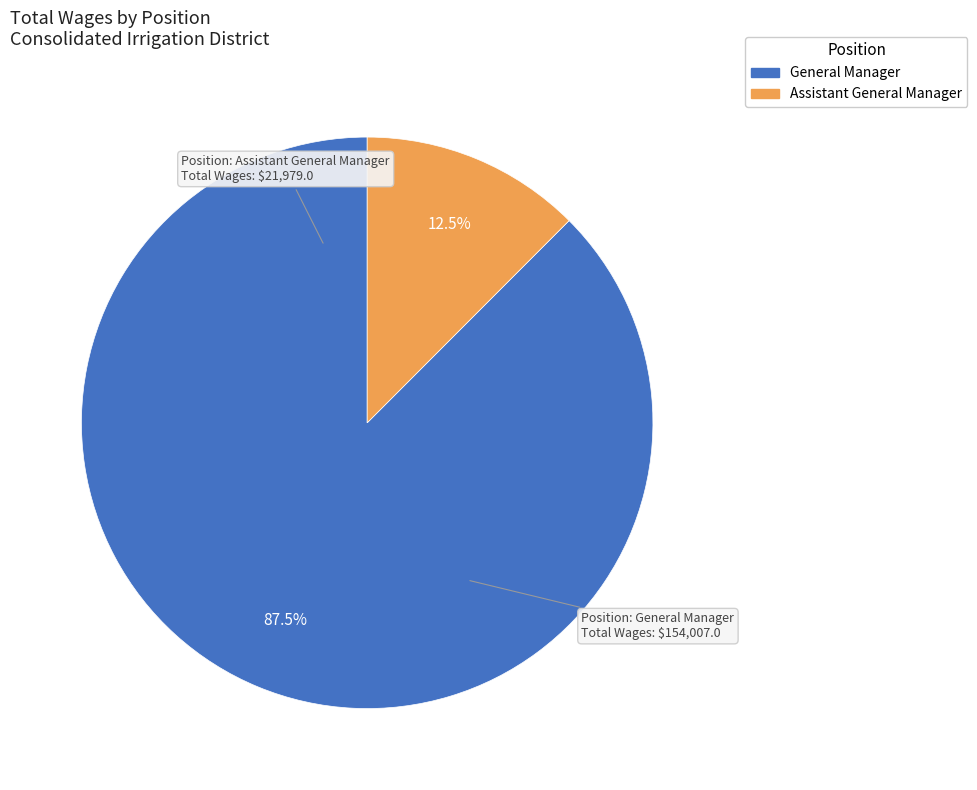

Which category accounts for the majority?

General Manager